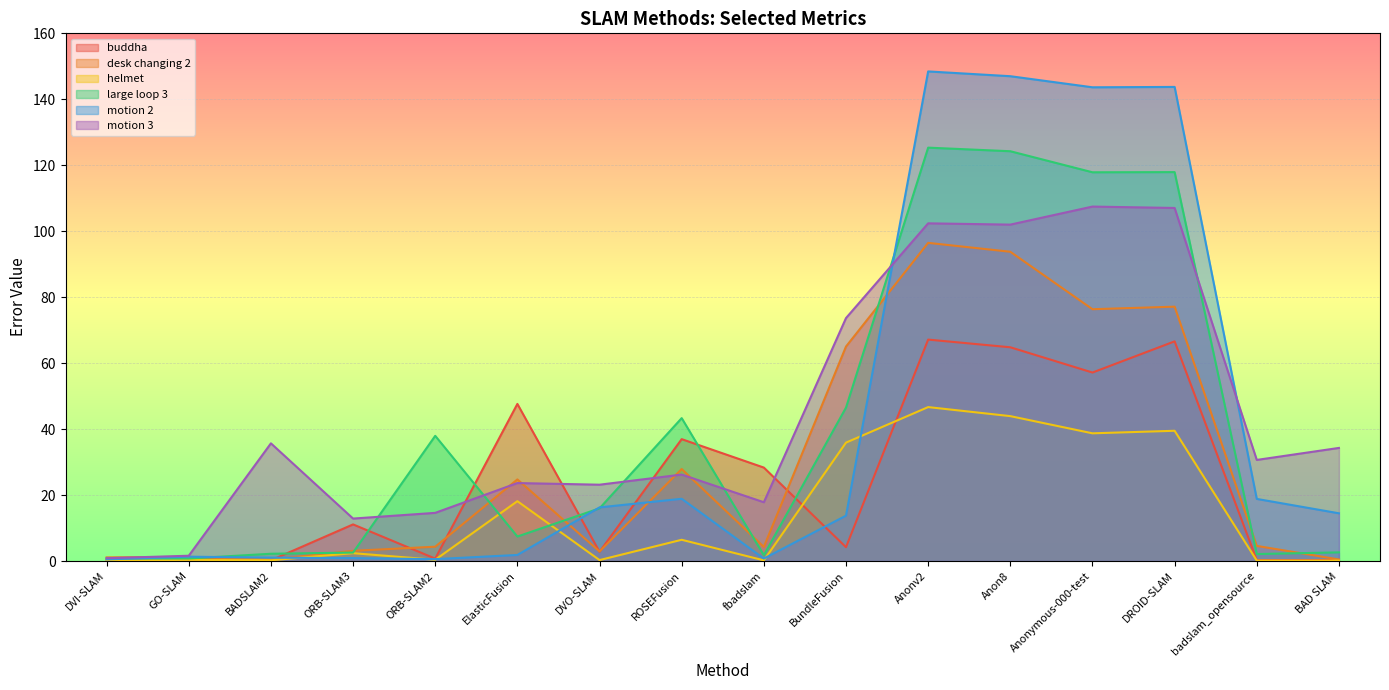

What is the minimum value shown in the chart?

0.1